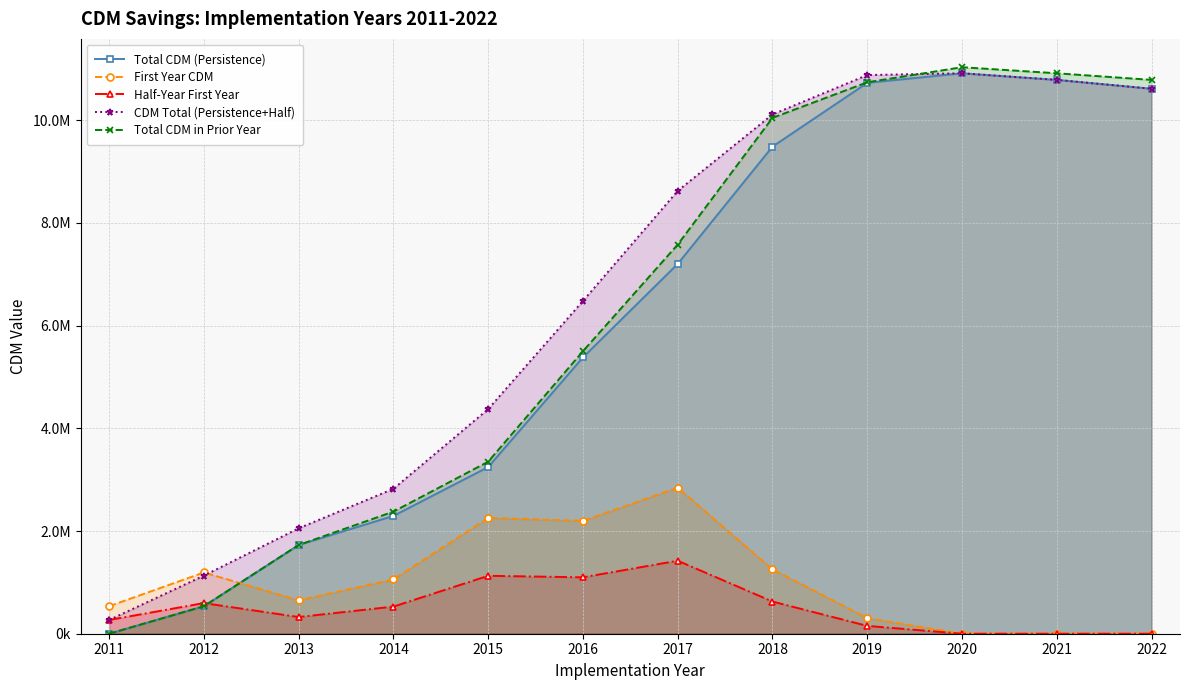

What is the sum of the Total CDM (Persistence) values at 2015 and 2016?

8627124.8